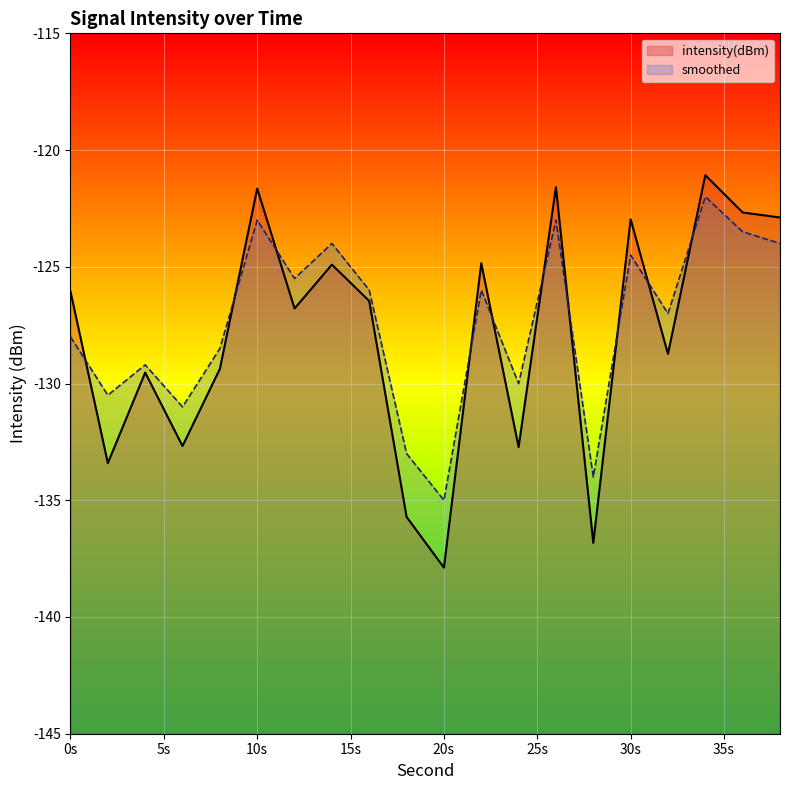

In intensity(dBm), how many points are higher than both neighbors (excluding endpoints)?

7